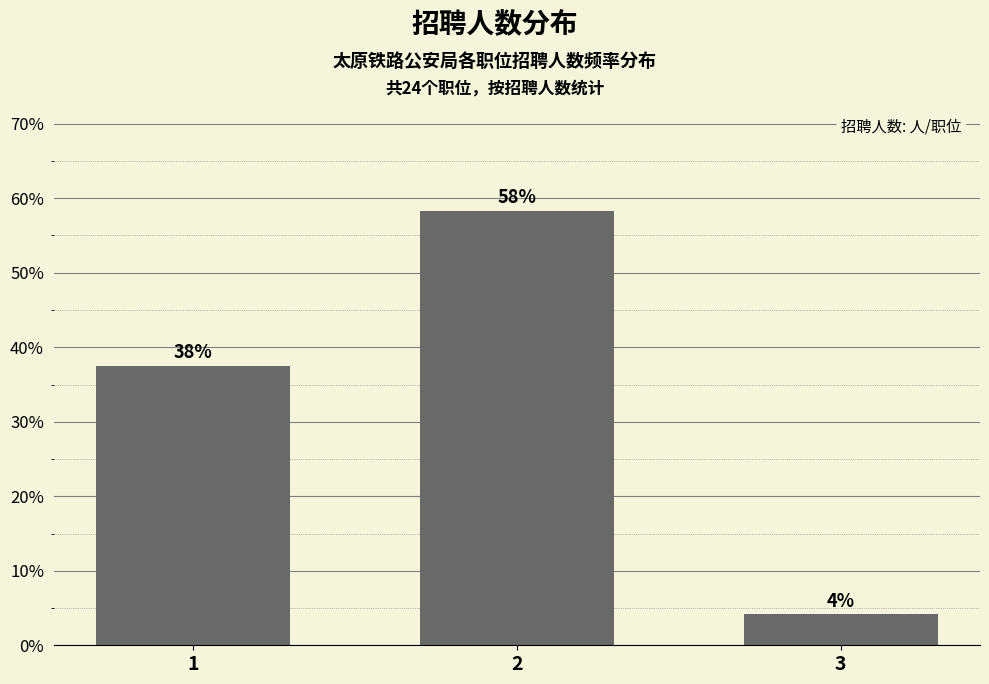

Rank the categories by value from lowest to highest.

3, 1, 2